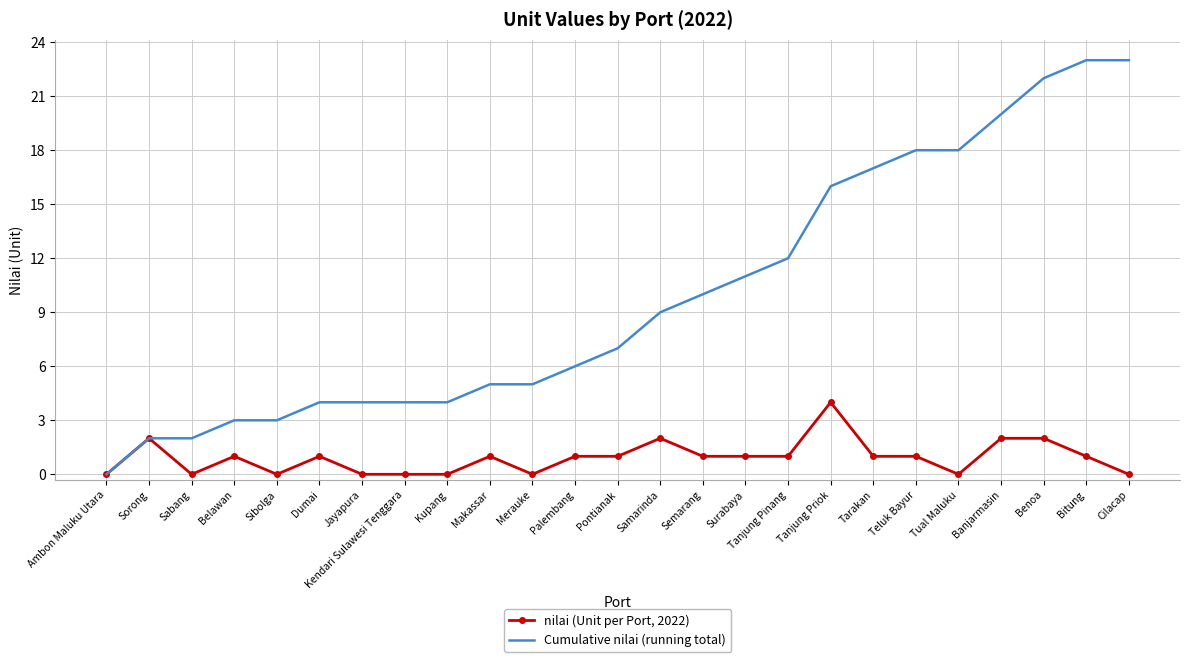

What is the difference between the maximum and second lowest values in the Cumulative nilai (running total) series?

21